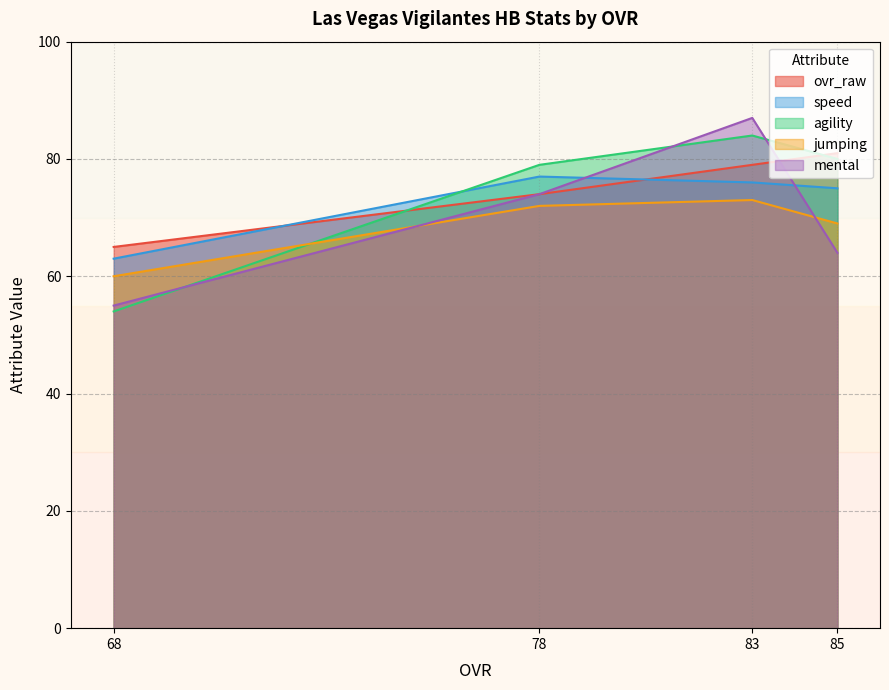

What is the sum of the speed values at 85 and 83?

151